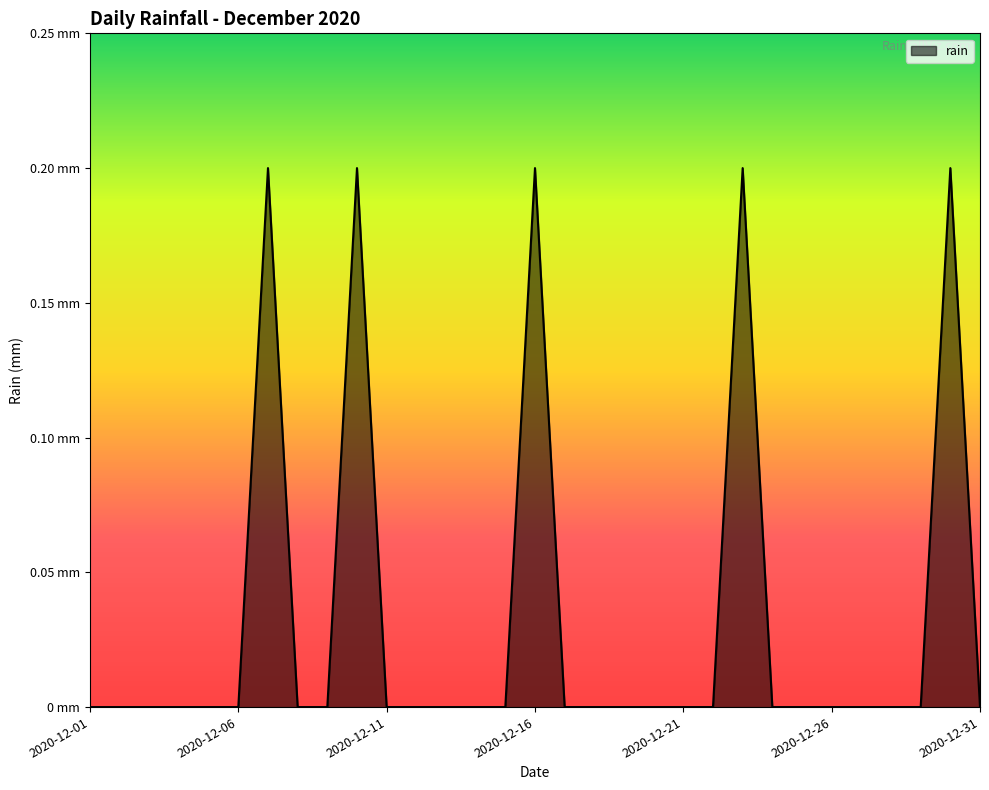

Count the values in the range 0 to 1.

31